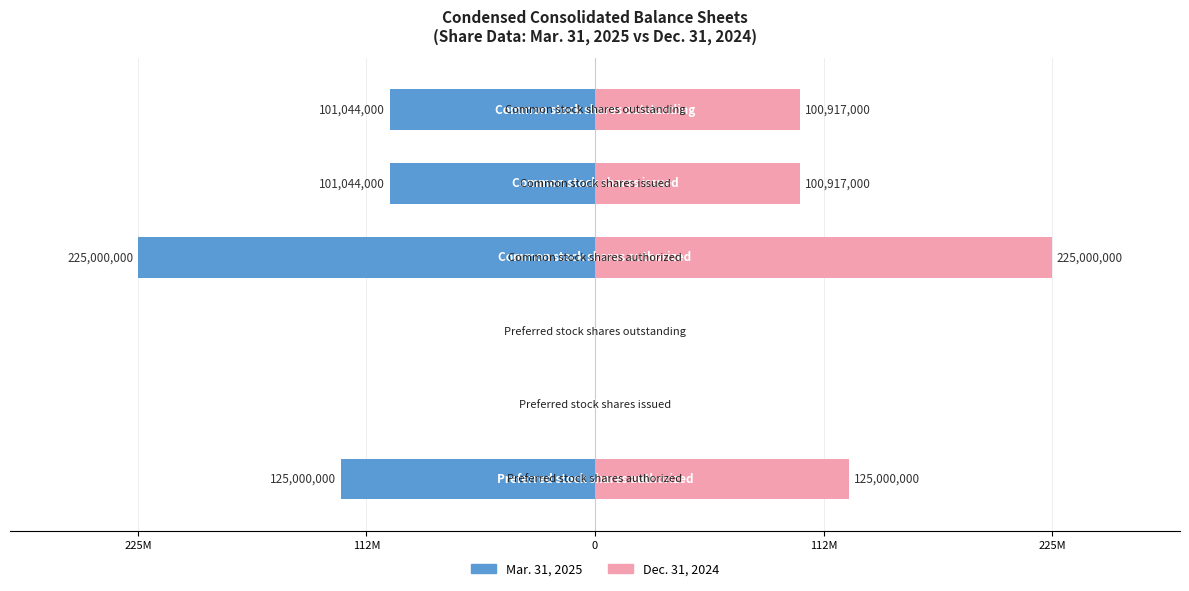

True or false: Dec. 31, 2024 has a value of 0 at 112M.

True